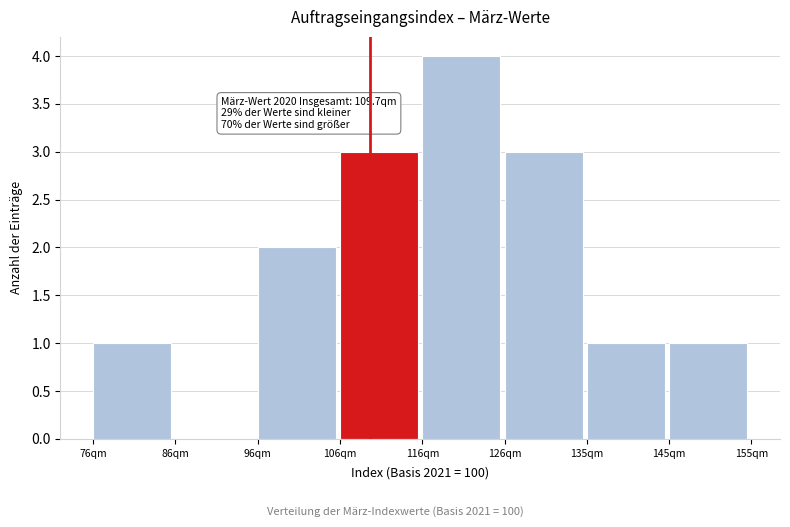

Reading right to left, what are all the values shown in this chart?

145qm=1	135qm=1	126qm=3	116qm=4	106qm=3	96qm=2	86qm=0	76qm=1